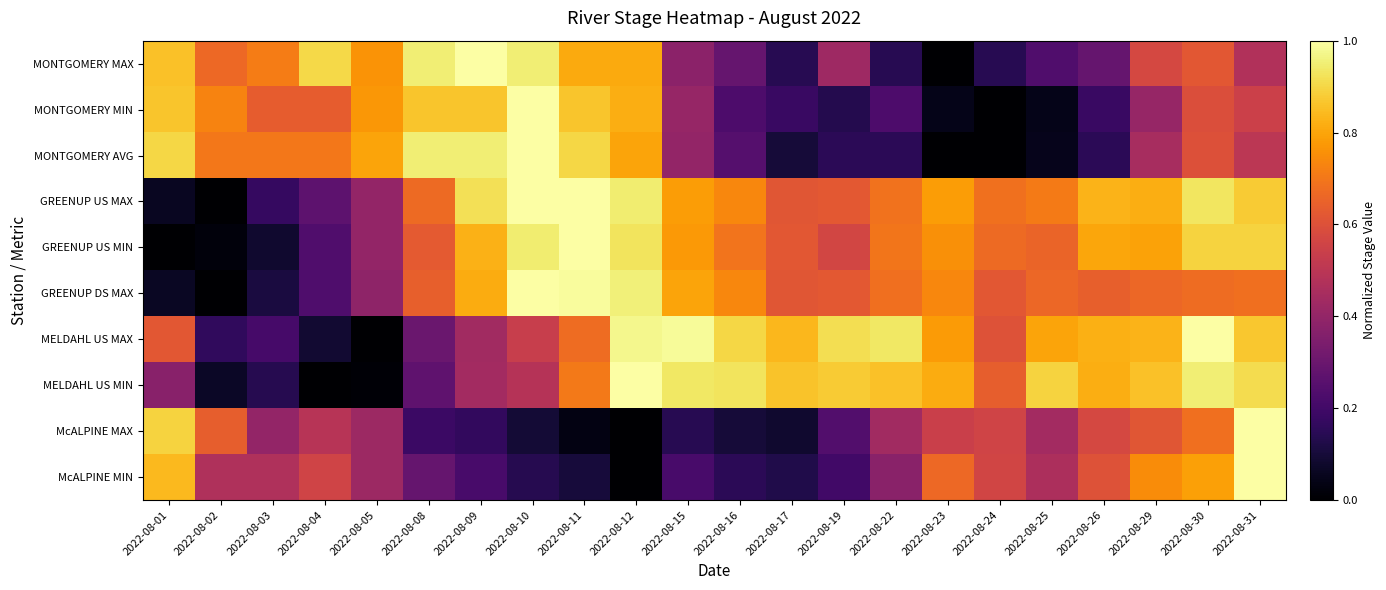

At which category is the sum across all series the highest?

2022-08-31